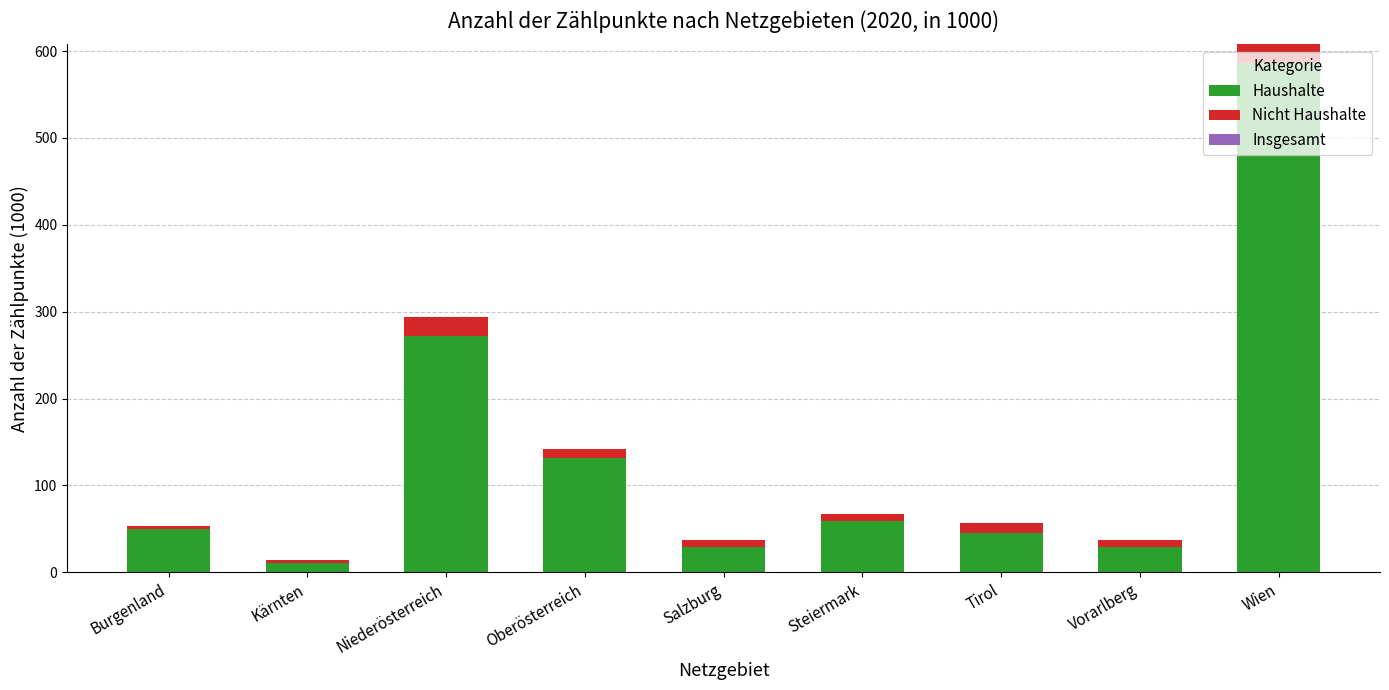

At which category is the sum across all series the highest?

Wien